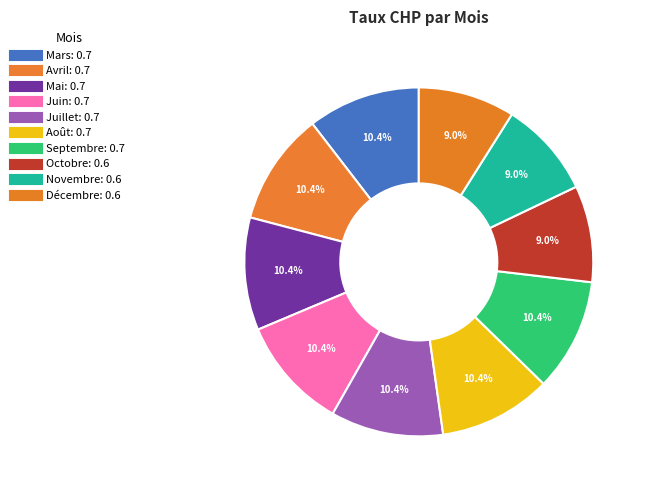

Which slice is the smallest?

Octobre